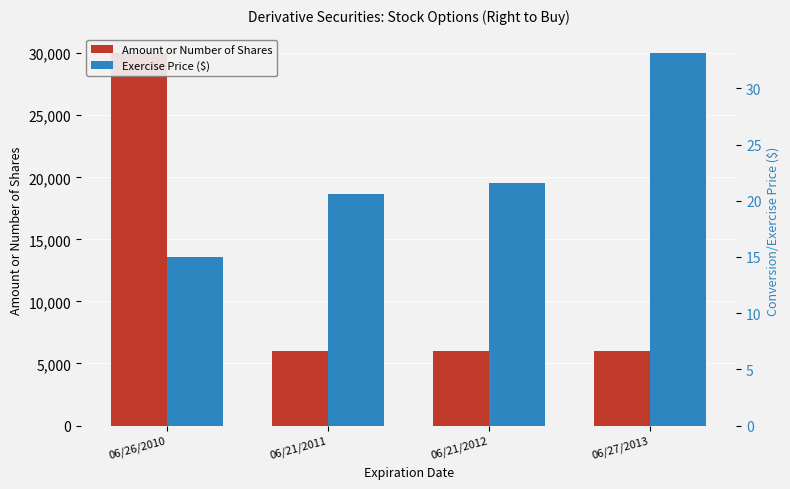

What is the greatest value displayed?

30000.0